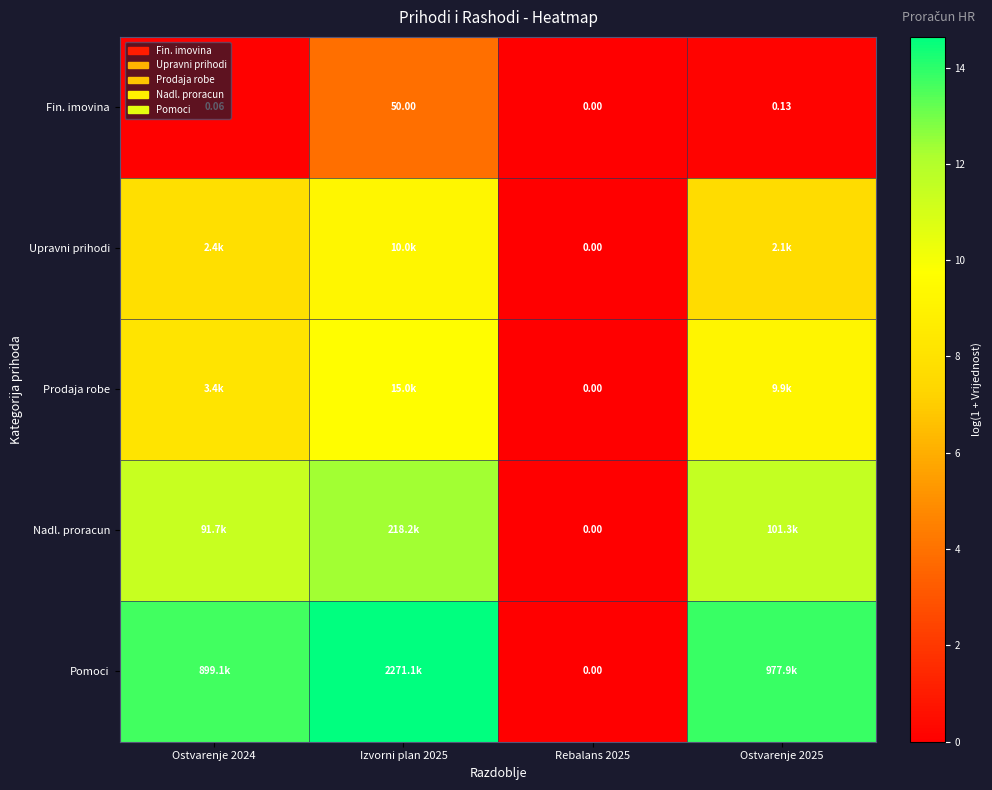

At Ostvarenje 2025, list the series in order from largest to smallest.

Pomoci, Nadl. proracun, Prodaja robe, Upravni prihodi, Fin. imovina